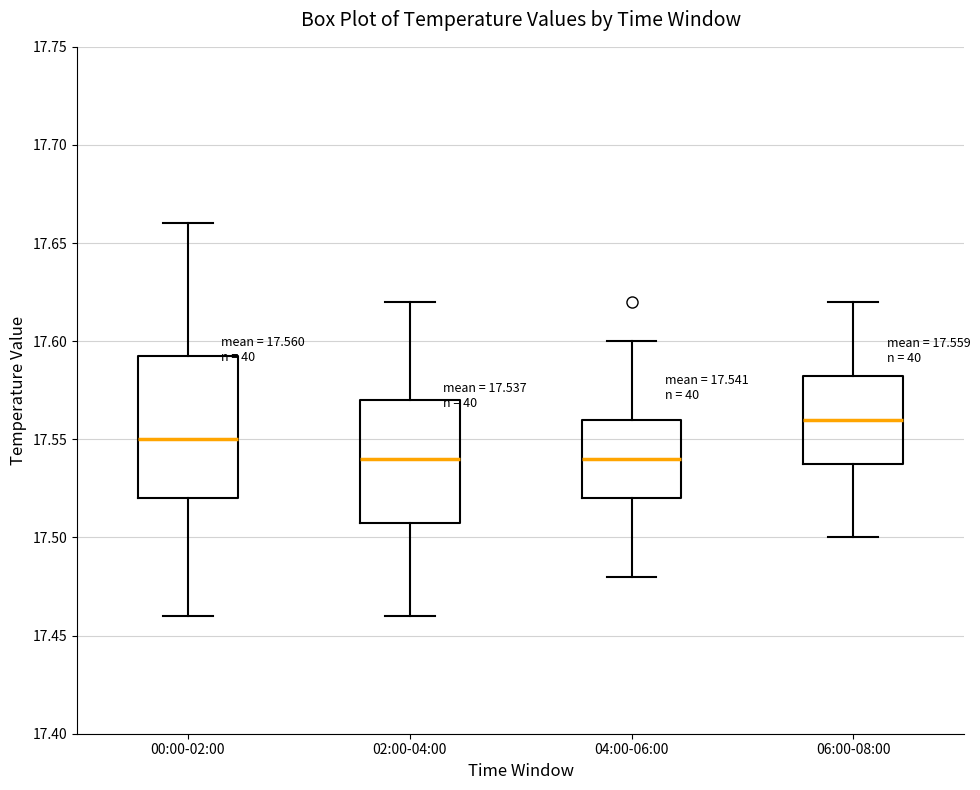

Comparing the boxes themselves (not the whiskers), which one is the tallest?

00:00-02:00